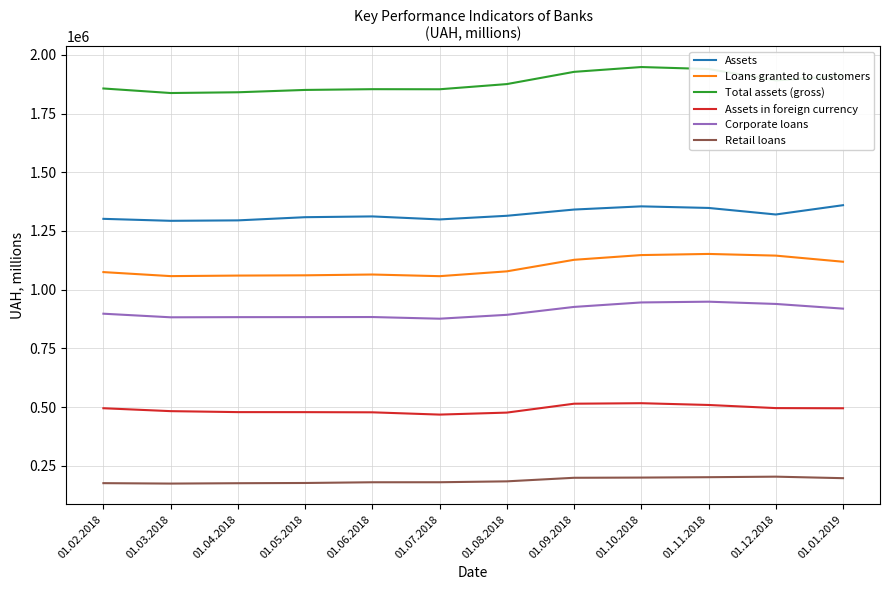

What is the spread (max minus min) of values at 01.12.2018?

1687942